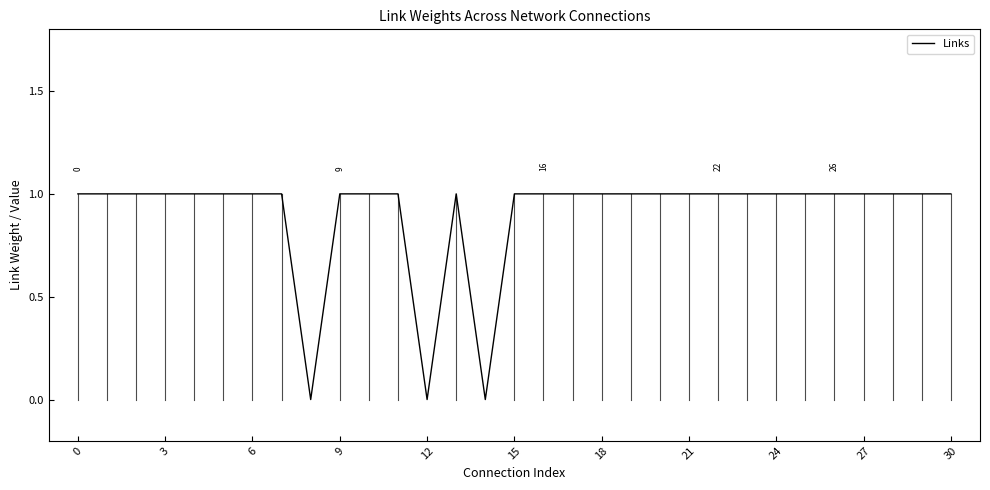

Does the chart have visible grid lines?

No